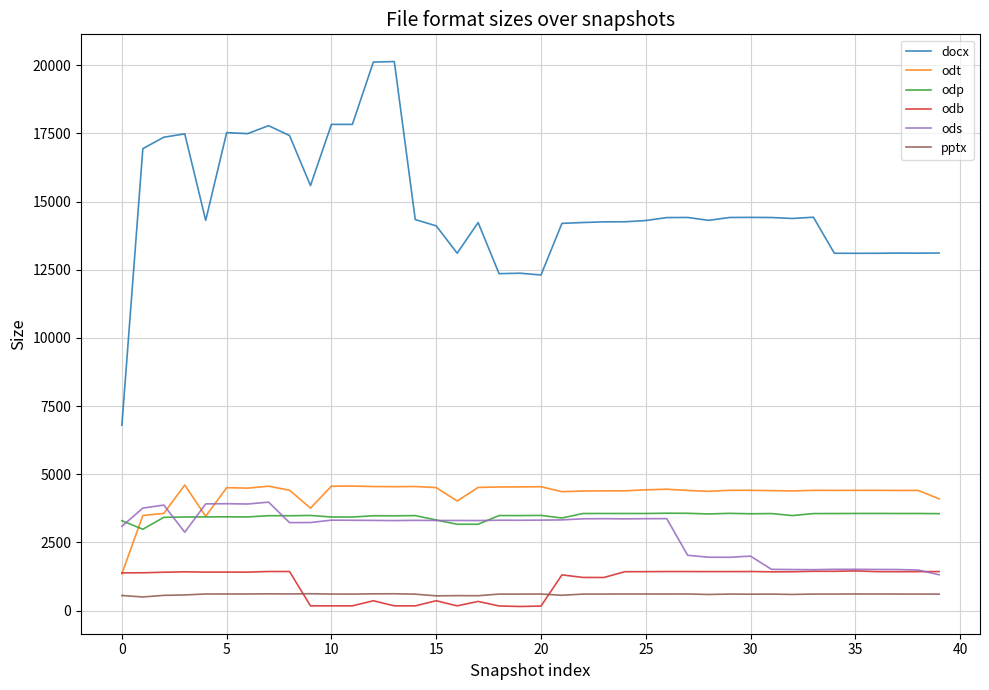

True or false: docx and odp cross at least once.

False